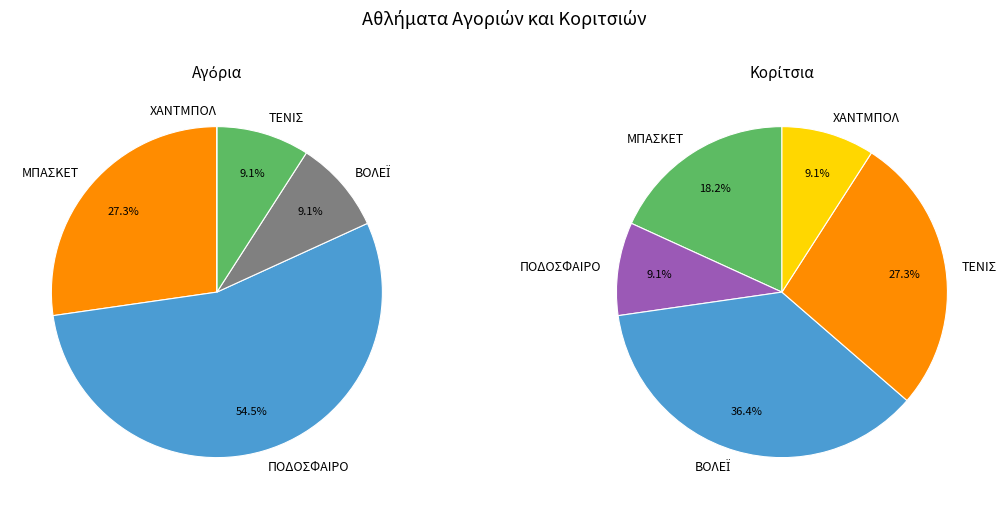

Which series has the largest range (max minus min)?

ΑΓΟΡΙΑ